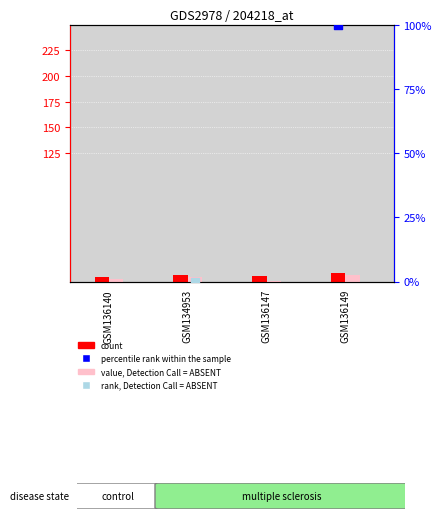

Which series has the largest total across all categories?

count